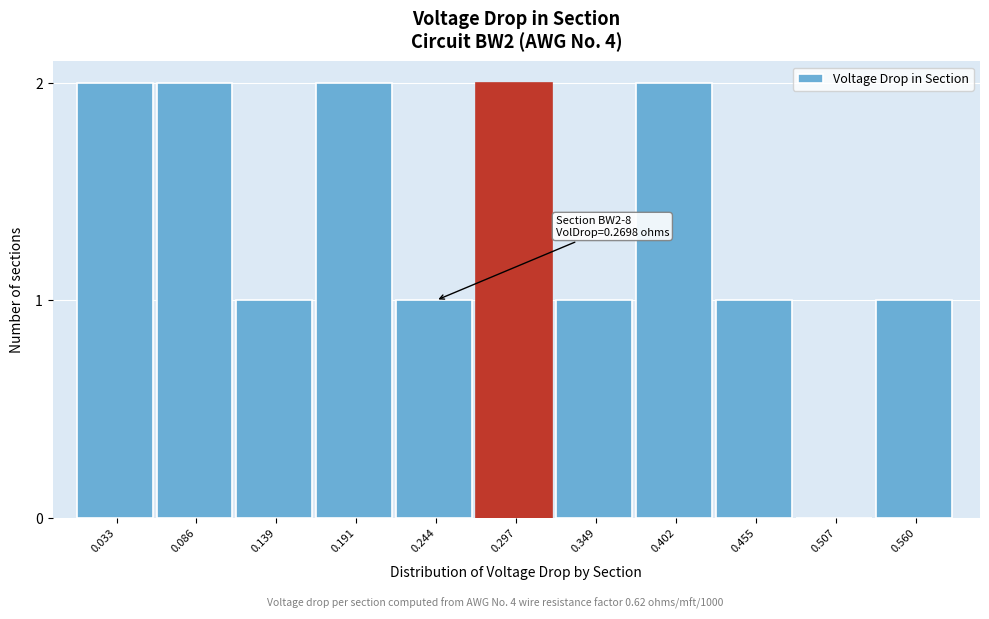

Reading left to right, list all the values displayed in this chart.

0.033=2	0.086=2	0.139=1	0.191=2	0.244=1	0.297=2	0.349=1	0.402=2	0.455=1	0.507=0	0.560=1